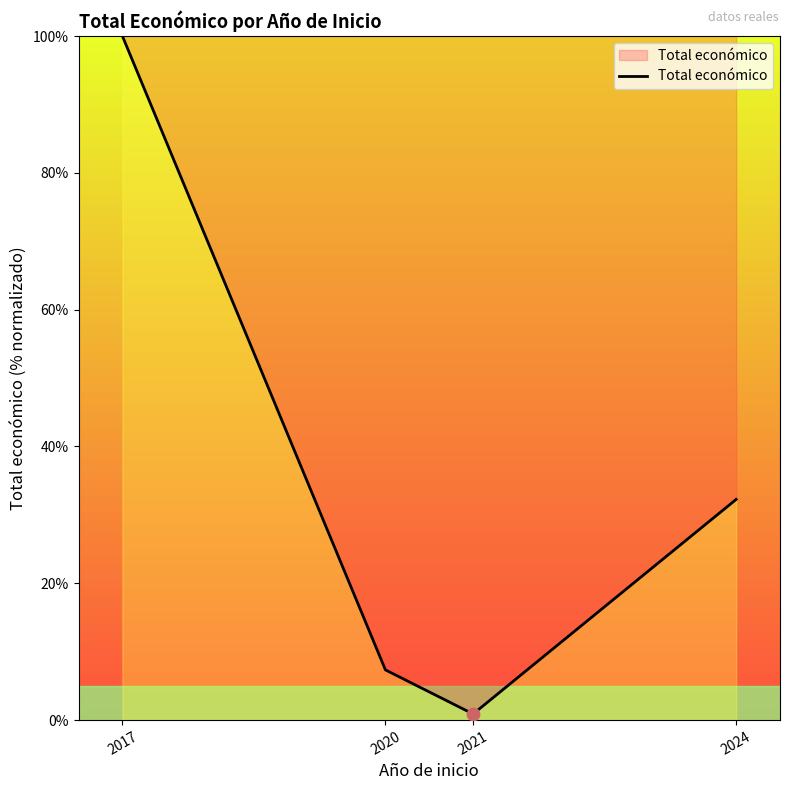

What is the change in value from 2021 to 2024?

+31.4